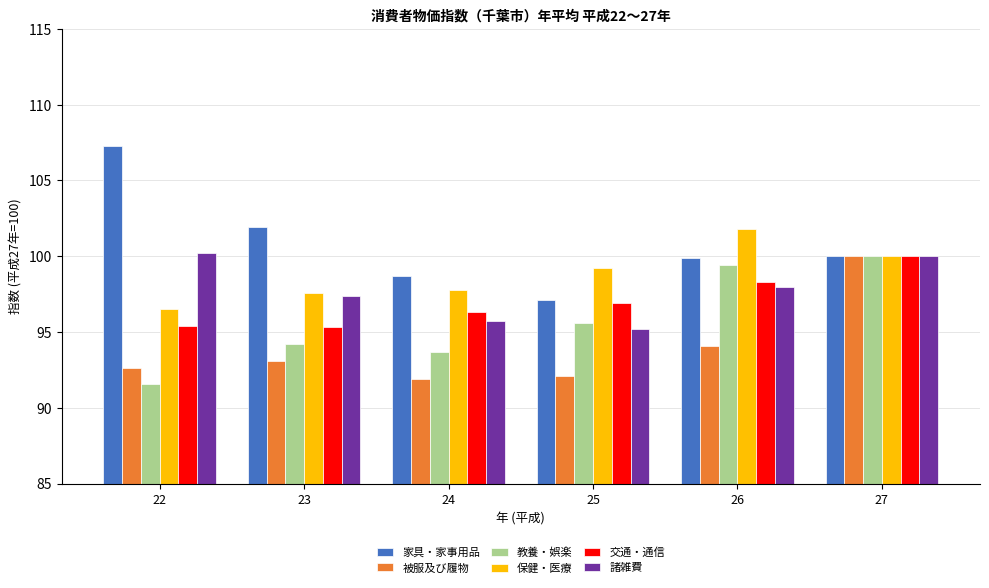

How many bars are there in total?

36